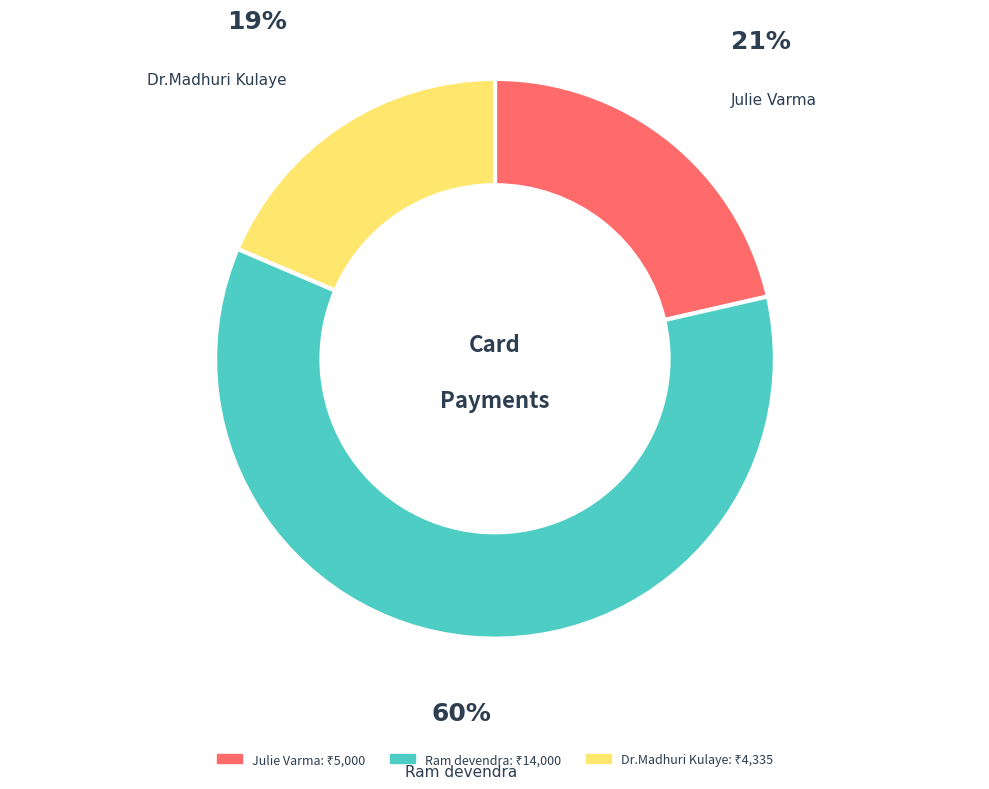

Is there a majority slice in this chart?

Yes